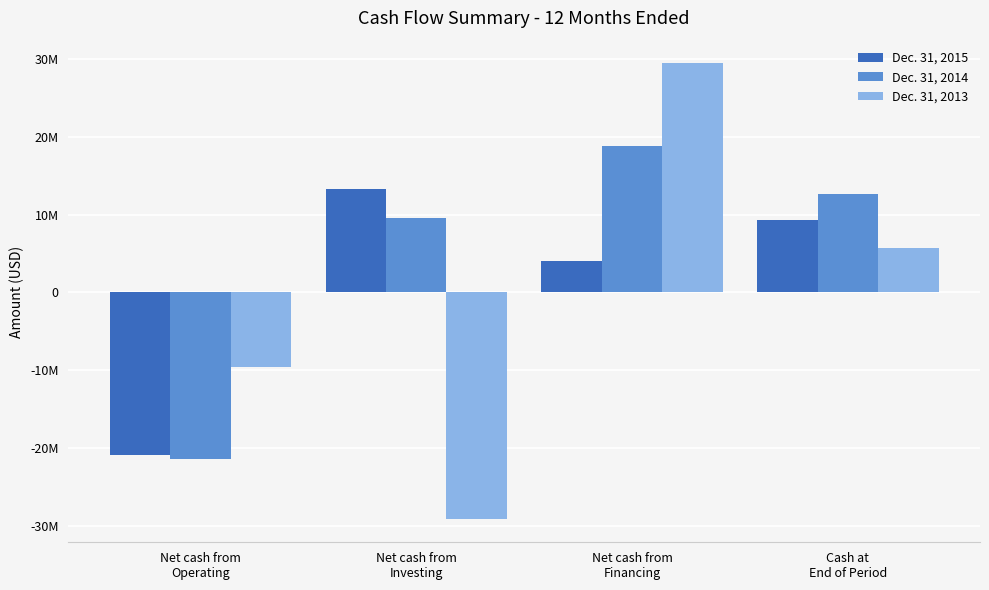

What is the difference between the Dec. 31, 2013 values at Cash at
End of Period and Net cash from
Financing?

23669966